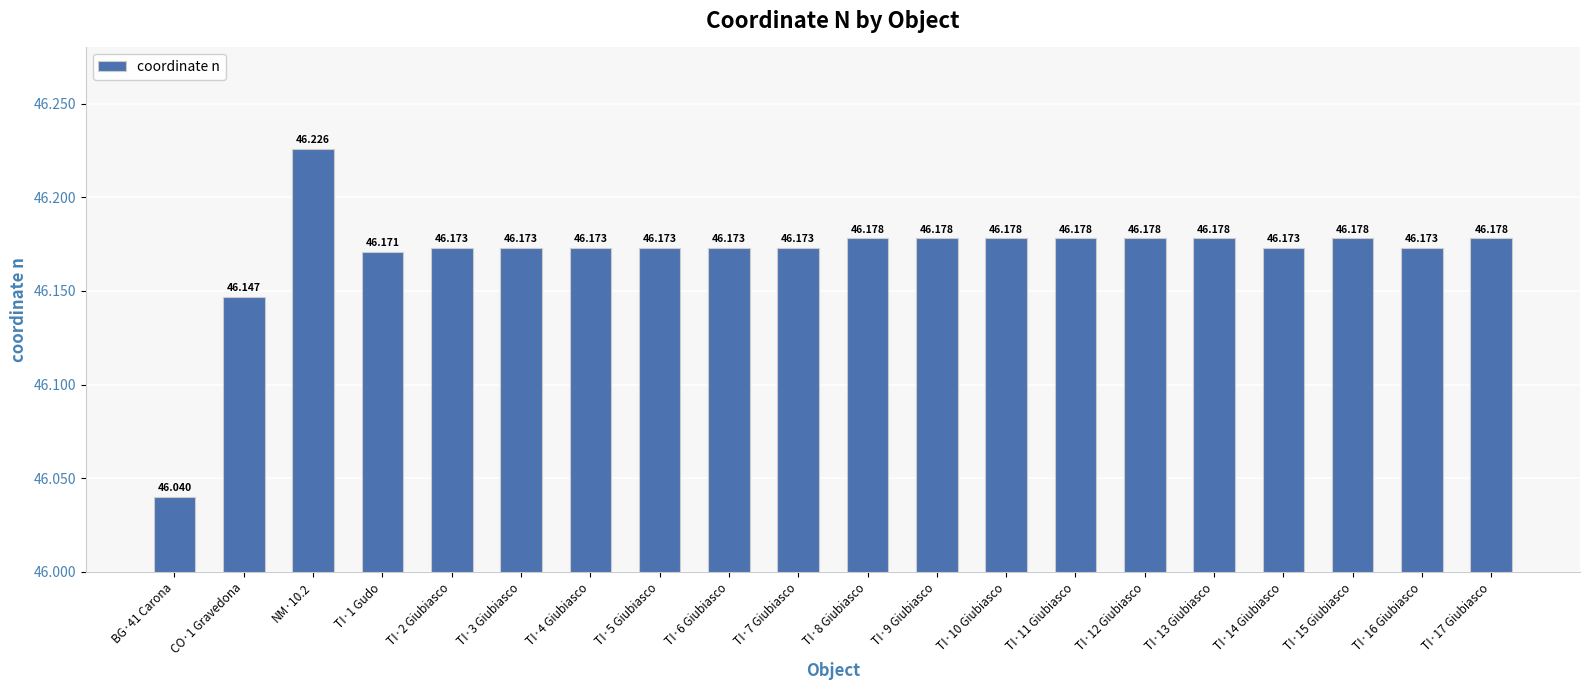

What is the label of the 9th bar from the left?

TI·6 Giubiasco